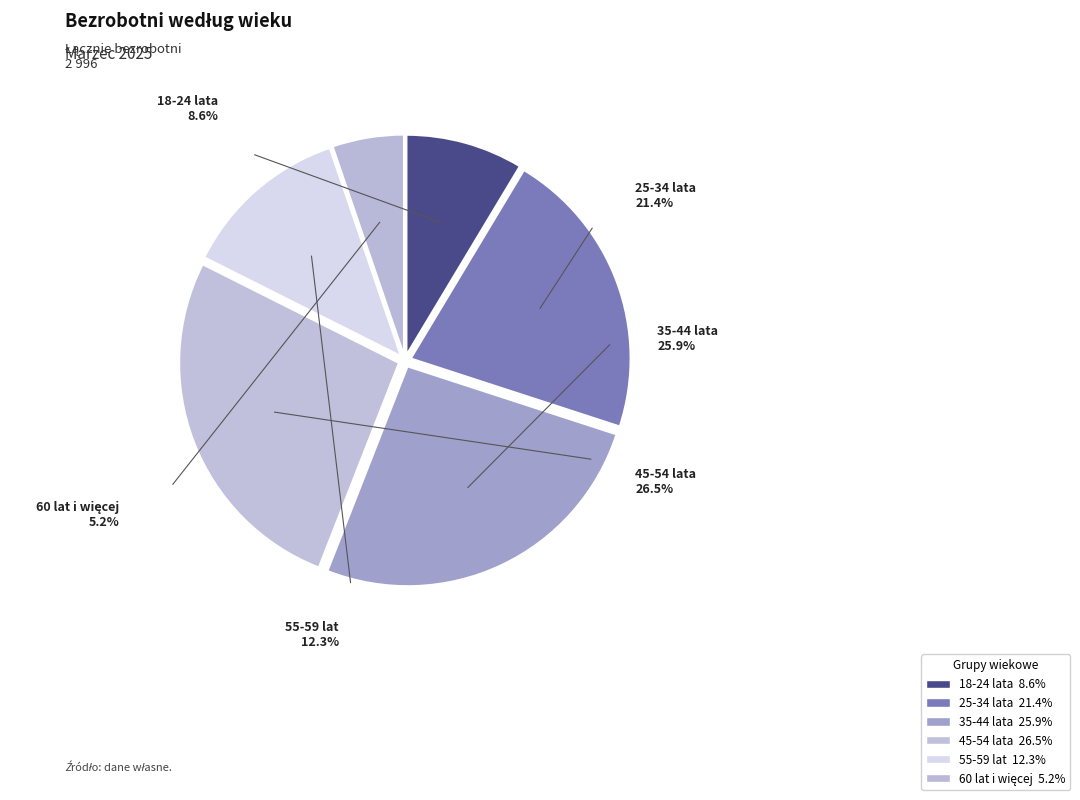

Which slice is the smallest?

60 lat i więcej